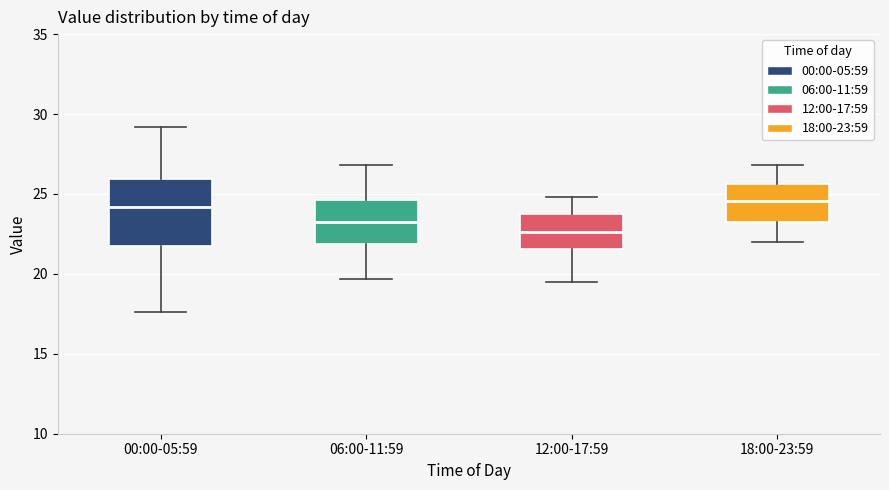

Reading left to right, transcribe this box plot: for each box, give where its median line is, the range the box spans, and where its two whiskers end, as read against the y-axis. The values are not printed on the chart, so give them approximately, as read against the axis.

00:00-05:59: median 24.0, box 22.0 to 26.0, whiskers 17.5 to 29.0
06:00-11:59: median 23.5, box 22.0 to 24.5, whiskers 19.5 to 27.0
12:00-17:59: median 22.5, box 21.5 to 23.5, whiskers 19.5 to 25.0
18:00-23:59: median 24.5, box 23.5 to 25.5, whiskers 22.0 to 27.0